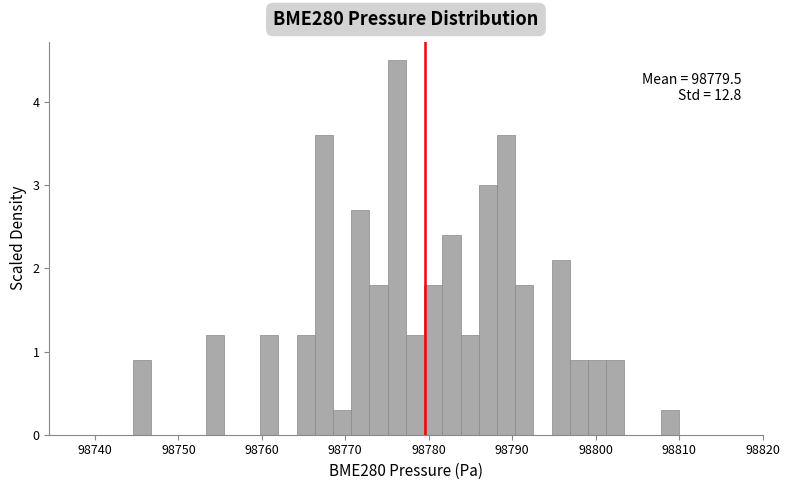

Read against the x-axis, roughly where is the centre of the tallest bar?

98776